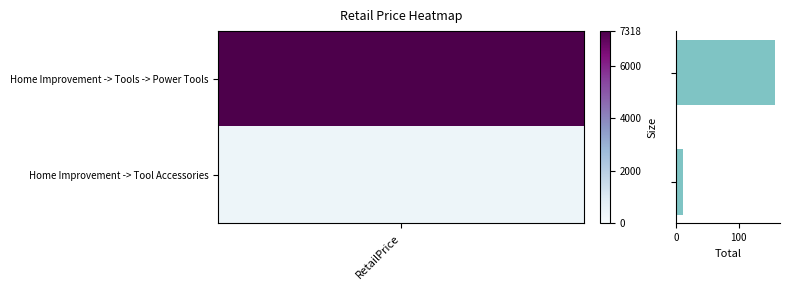

What is the value of the 1st bar from the top?

158